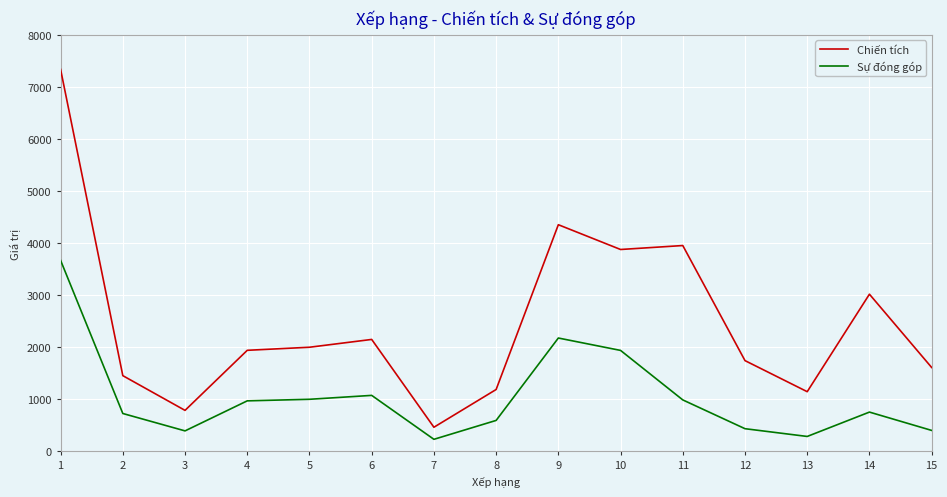

What is the minimum value for Chiến tích?

463